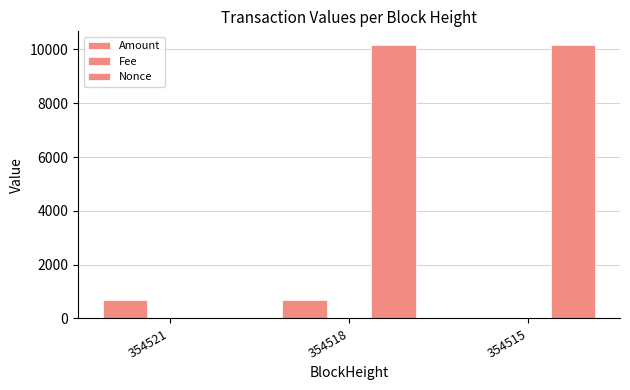

How many groups of bars are there?

3